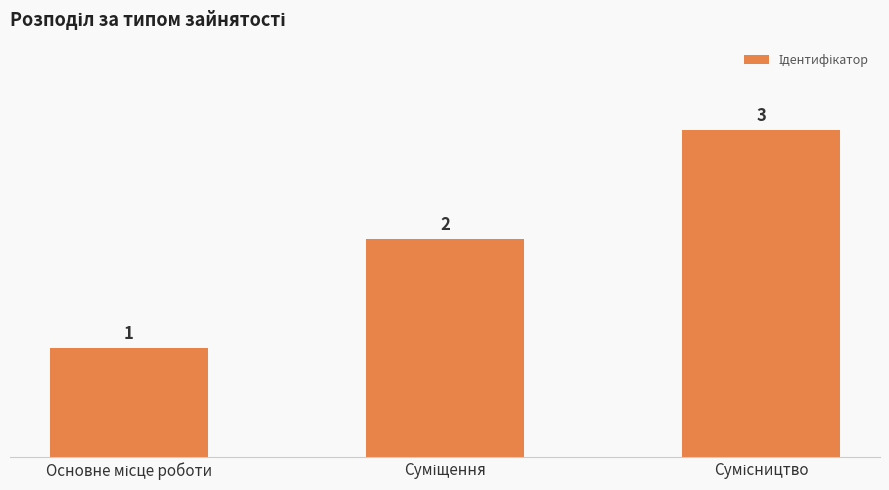

What is the value of the 1st bar from the left?

1